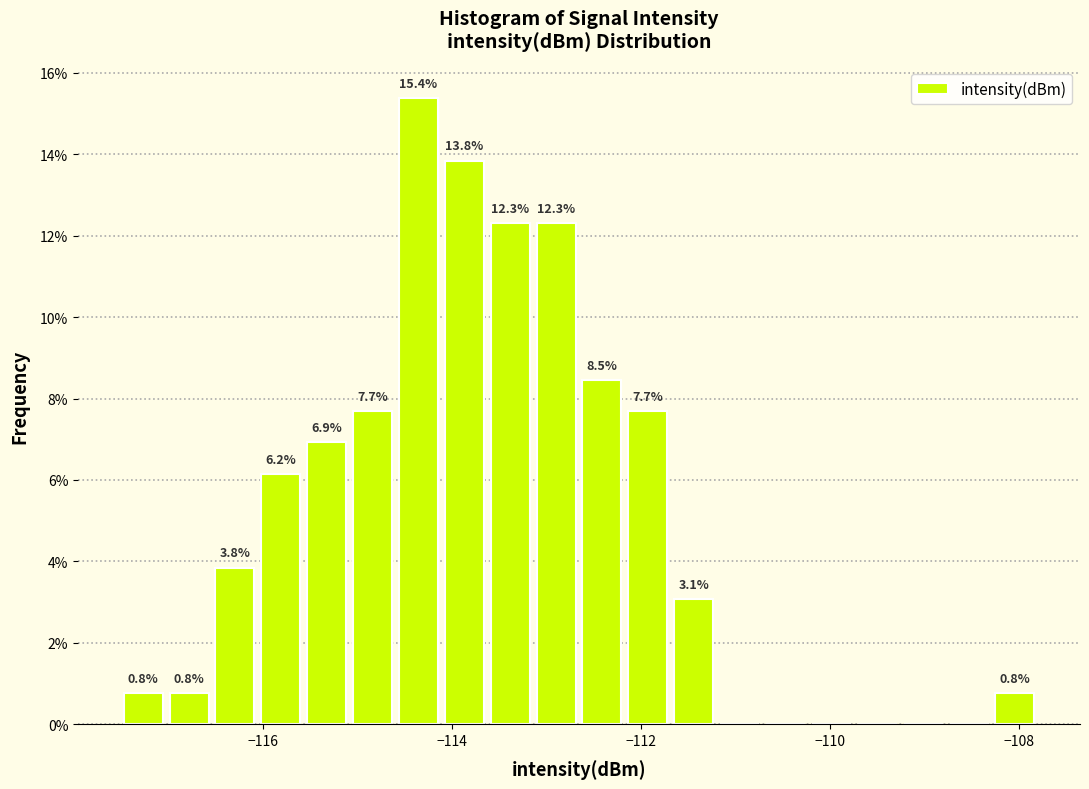

Around what value on the x-axis is the tallest bar? Give the approximate position of its centre, as read against the axis.

-114.4